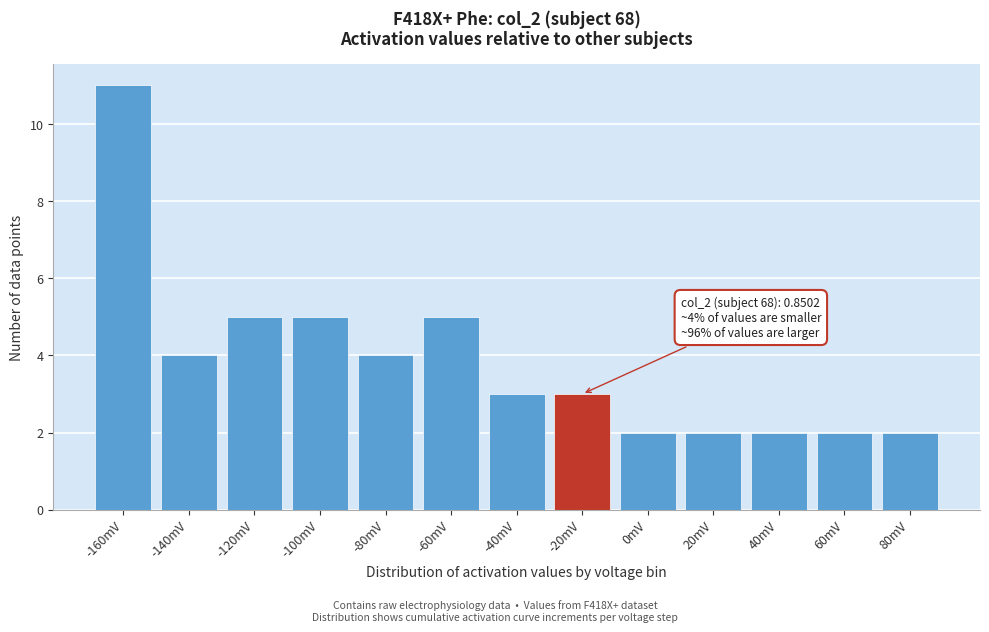

Reading right to left, list all the values displayed in this chart.

2	2	2	2	2	3	3	5	4	5	5	4	11